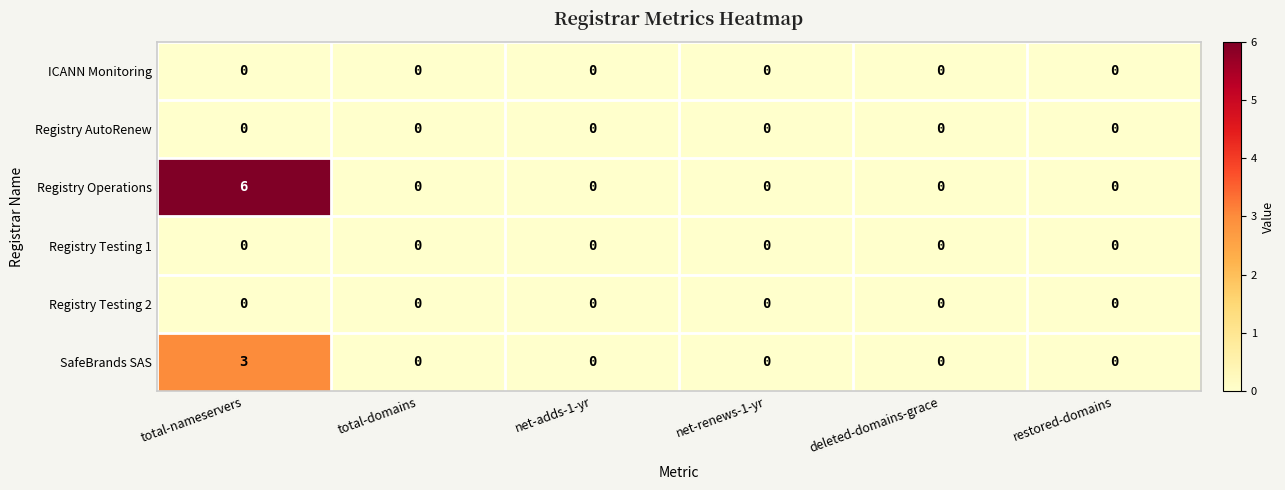

What is the sum of all Registry Operations values?

6